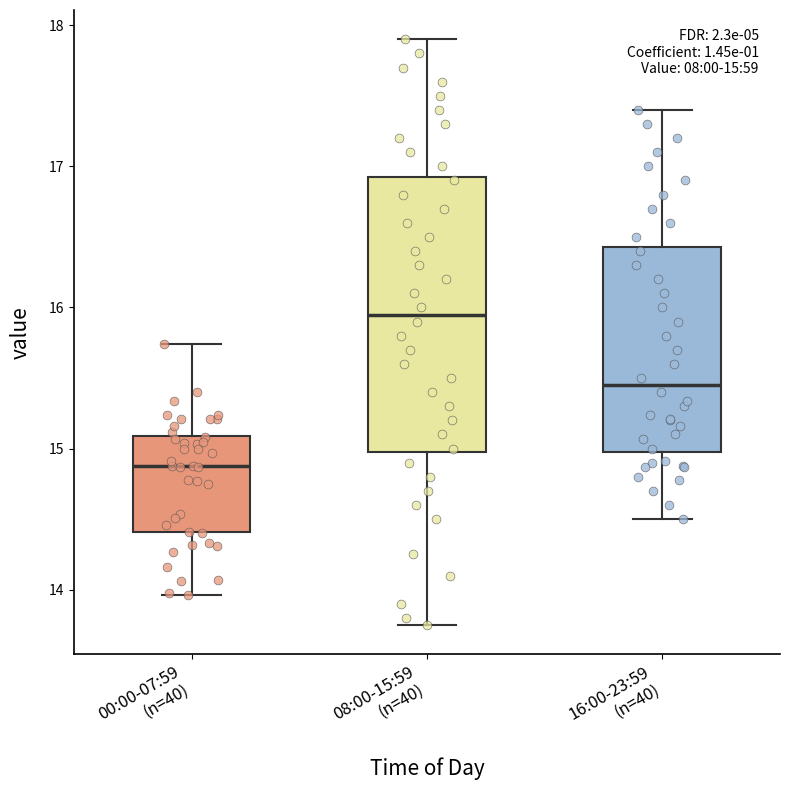

Which box has the highest median line?

08:00-15:59 (n=40)